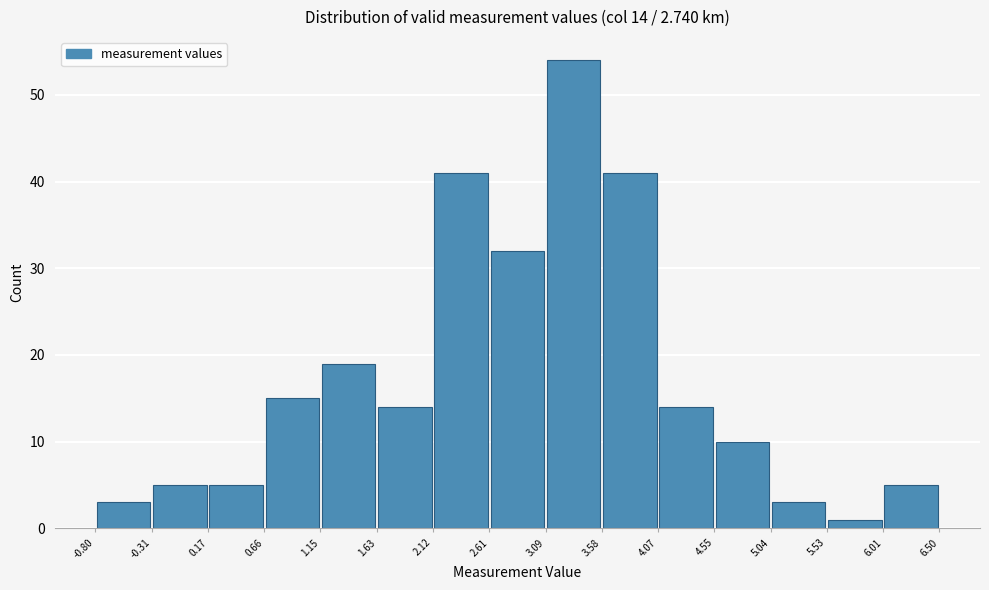

Over which range of the x-axis is the bar tallest?

3.09 to 3.58